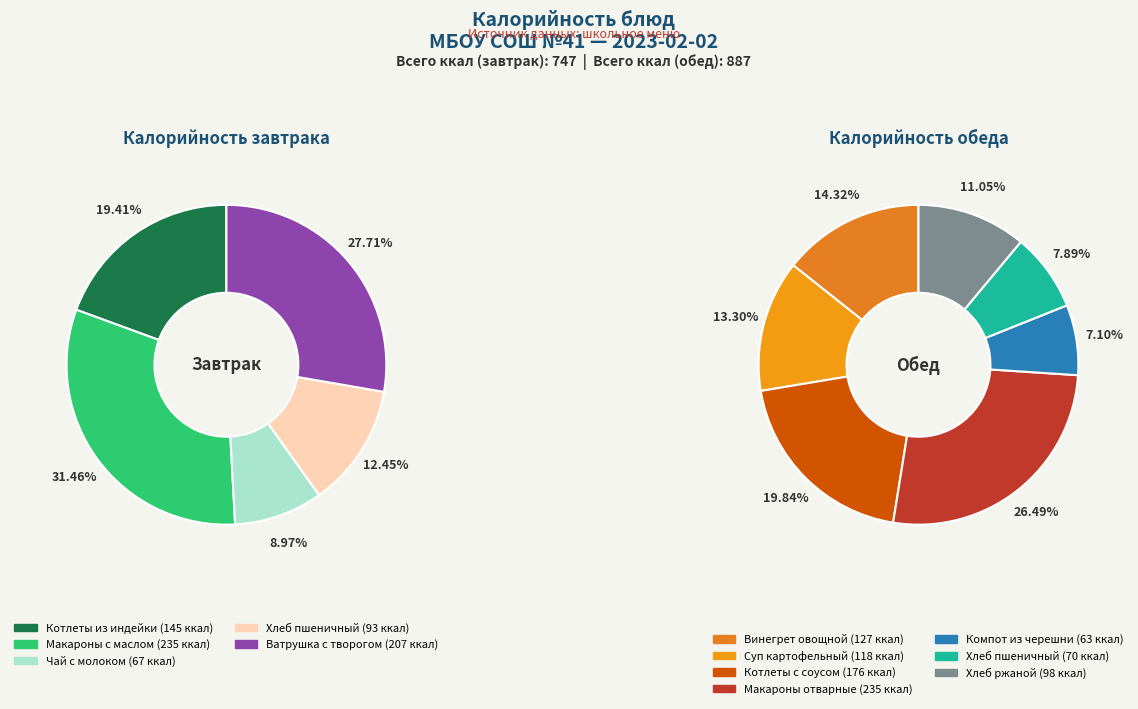

Combined, do Хлеб пшеничный (обед) and Макароны отварные account for over 50%?

No